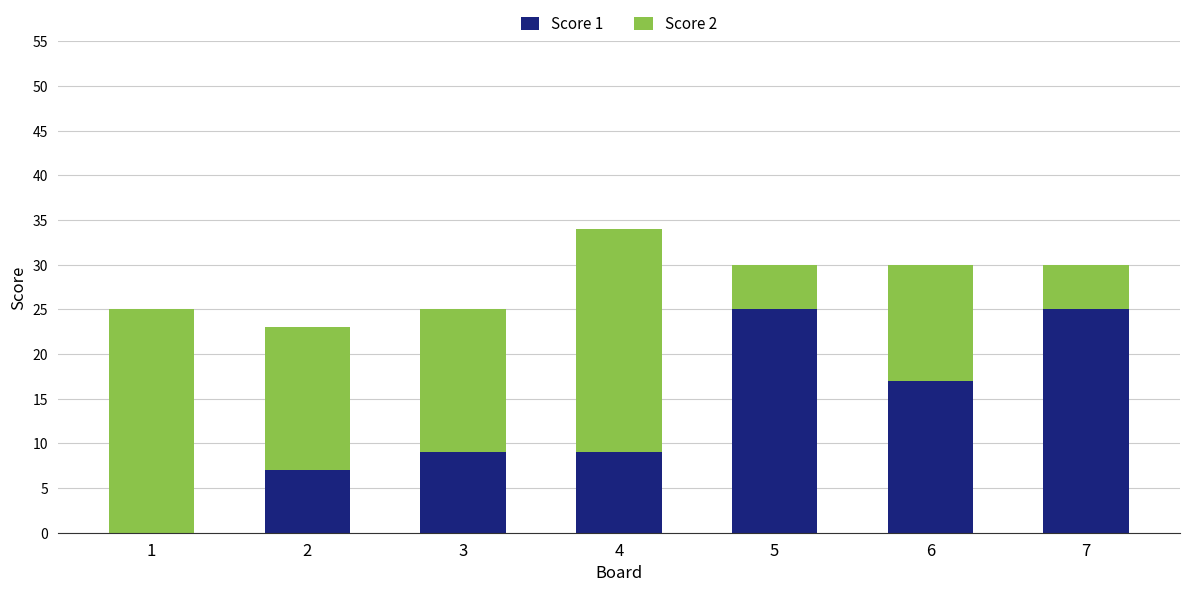

Are the bars grouped side by side (vs. stacked)?

No